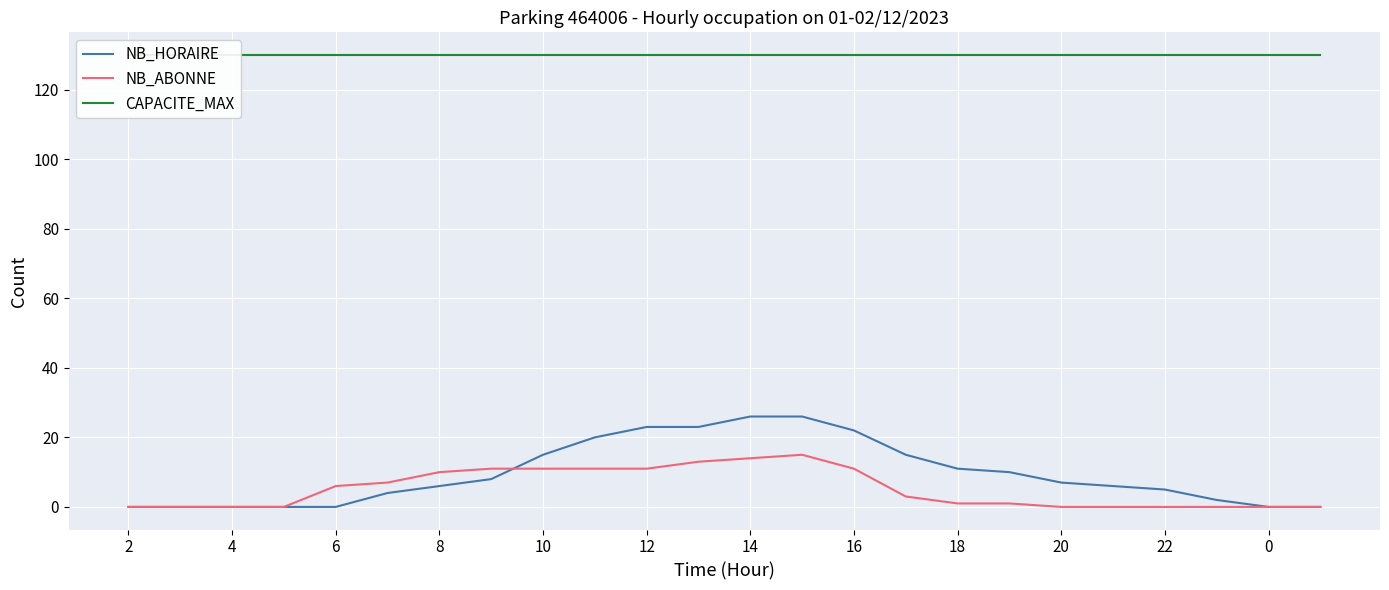

Read the CAPACITE_MAX value at 13.

130